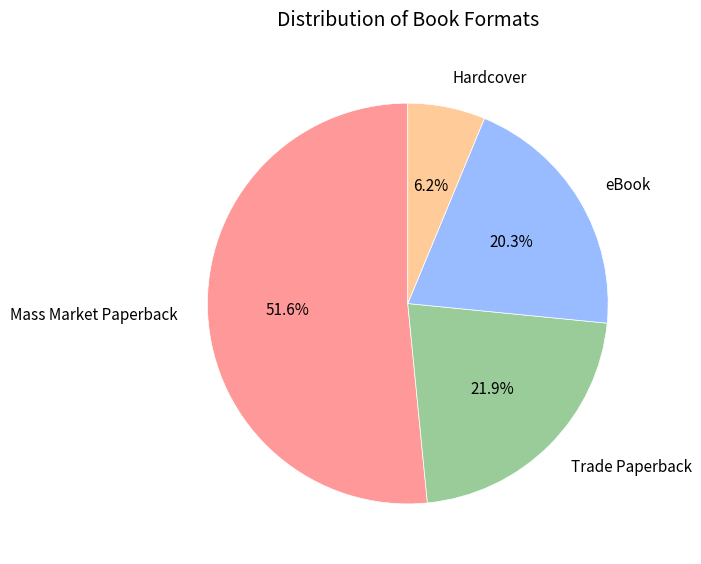

Rank the categories by value from lowest to highest.

Hardcover, eBook, Trade Paperback, Mass Market Paperback